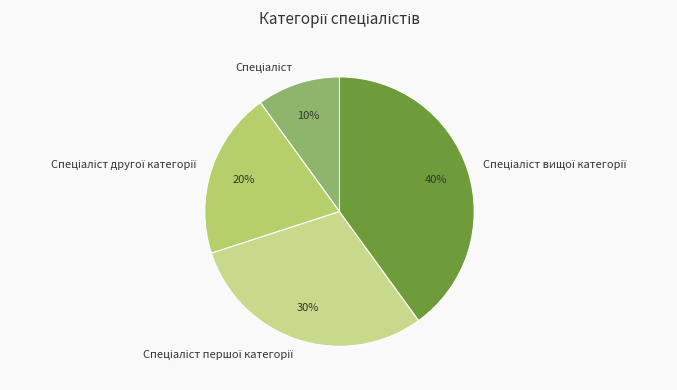

Is there a majority slice in this chart?

No